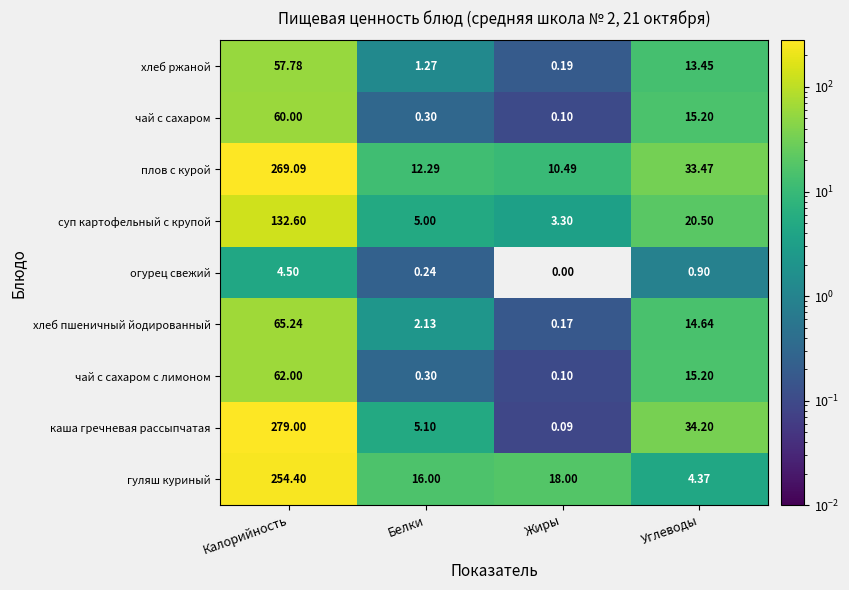

What is the total value across all series at Калорийность?

1184.6